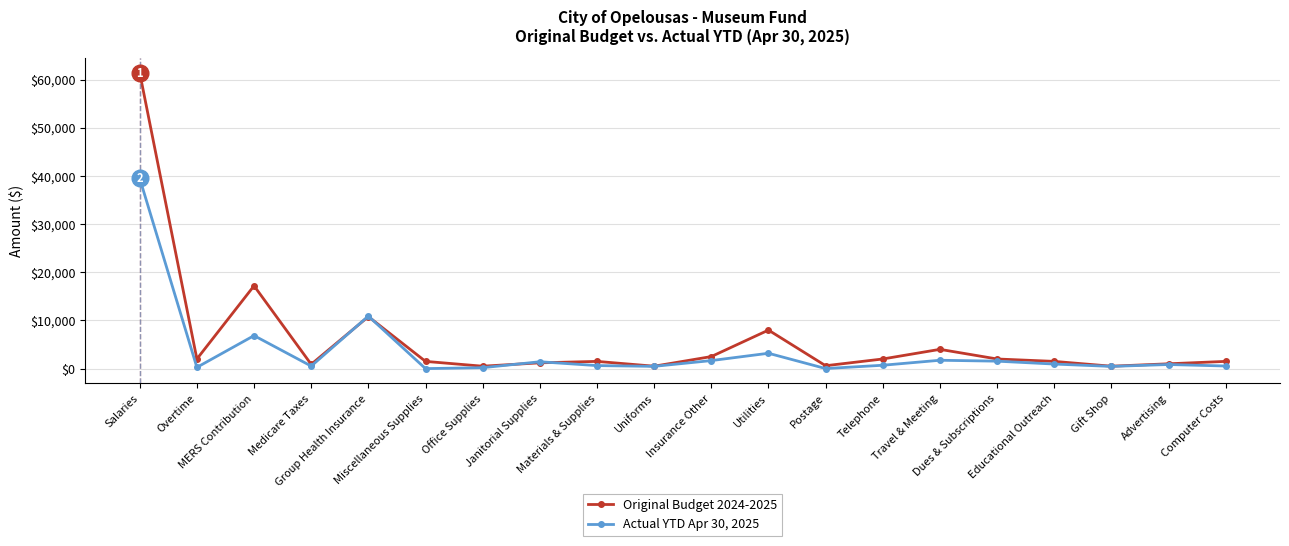

At which category does the chart reach its peak across all series?

Salaries